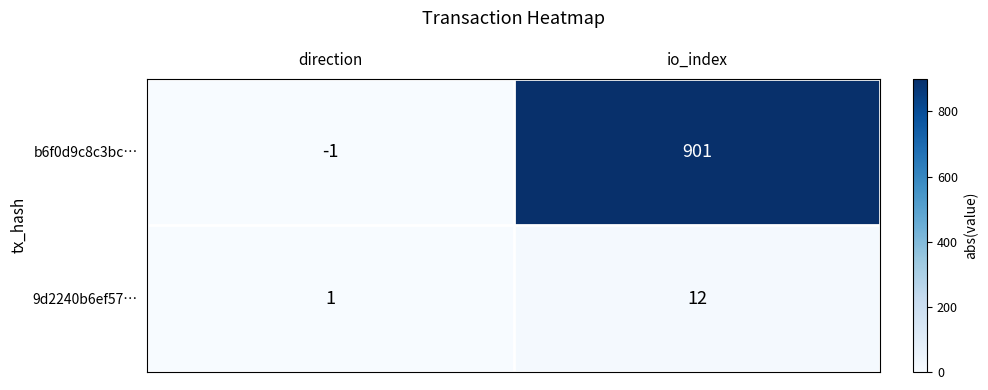

Which series has the largest total across all categories?

b6f0d9c8c3bc…